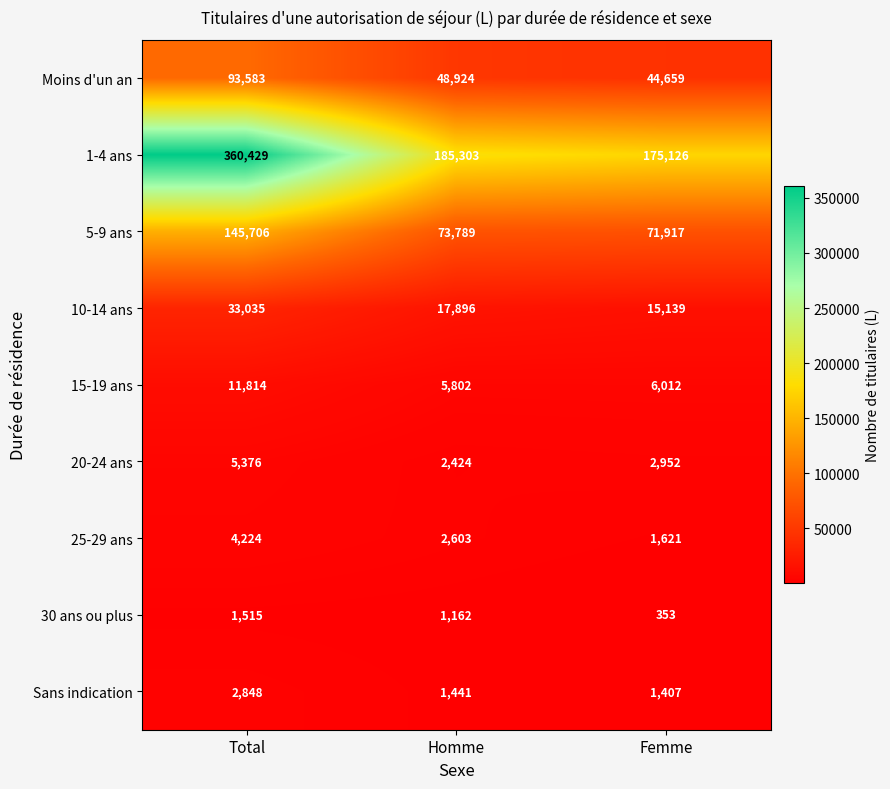

The value of 30 ans ou plus at Homme is 251. True or false?

False